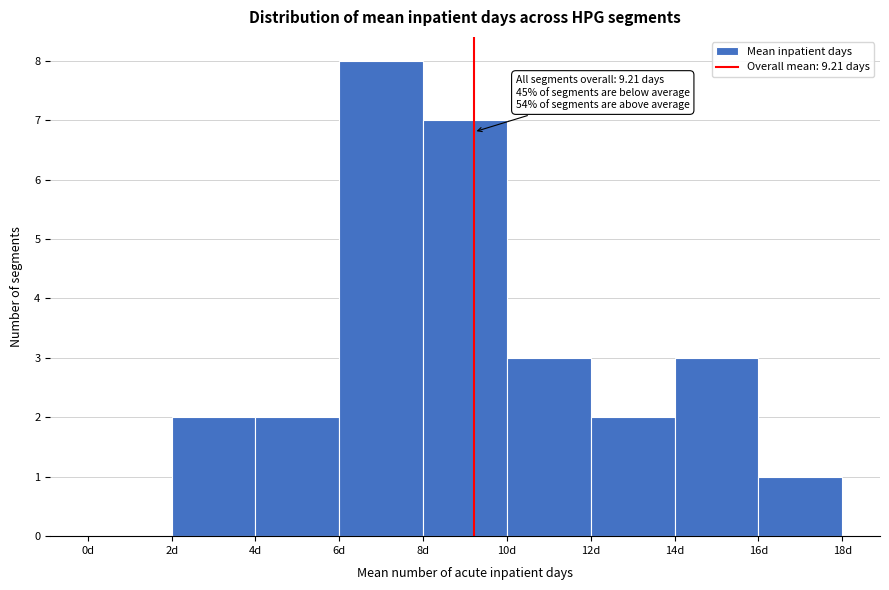

Over which range of the x-axis is the bar tallest?

6 to 8